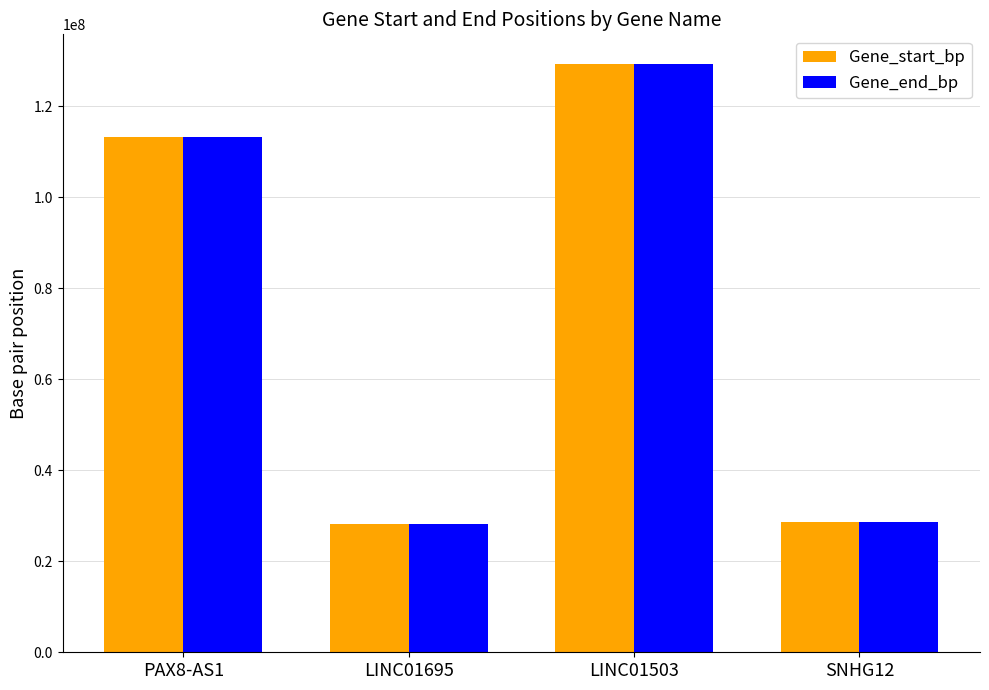

What is the difference between the Gene_start_bp values at PAX8-AS1 and LINC01503?

16120879